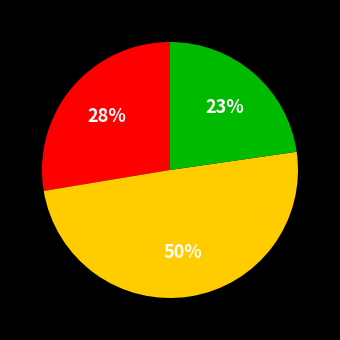

To the nearest percent, what is the average slice percentage?

33%